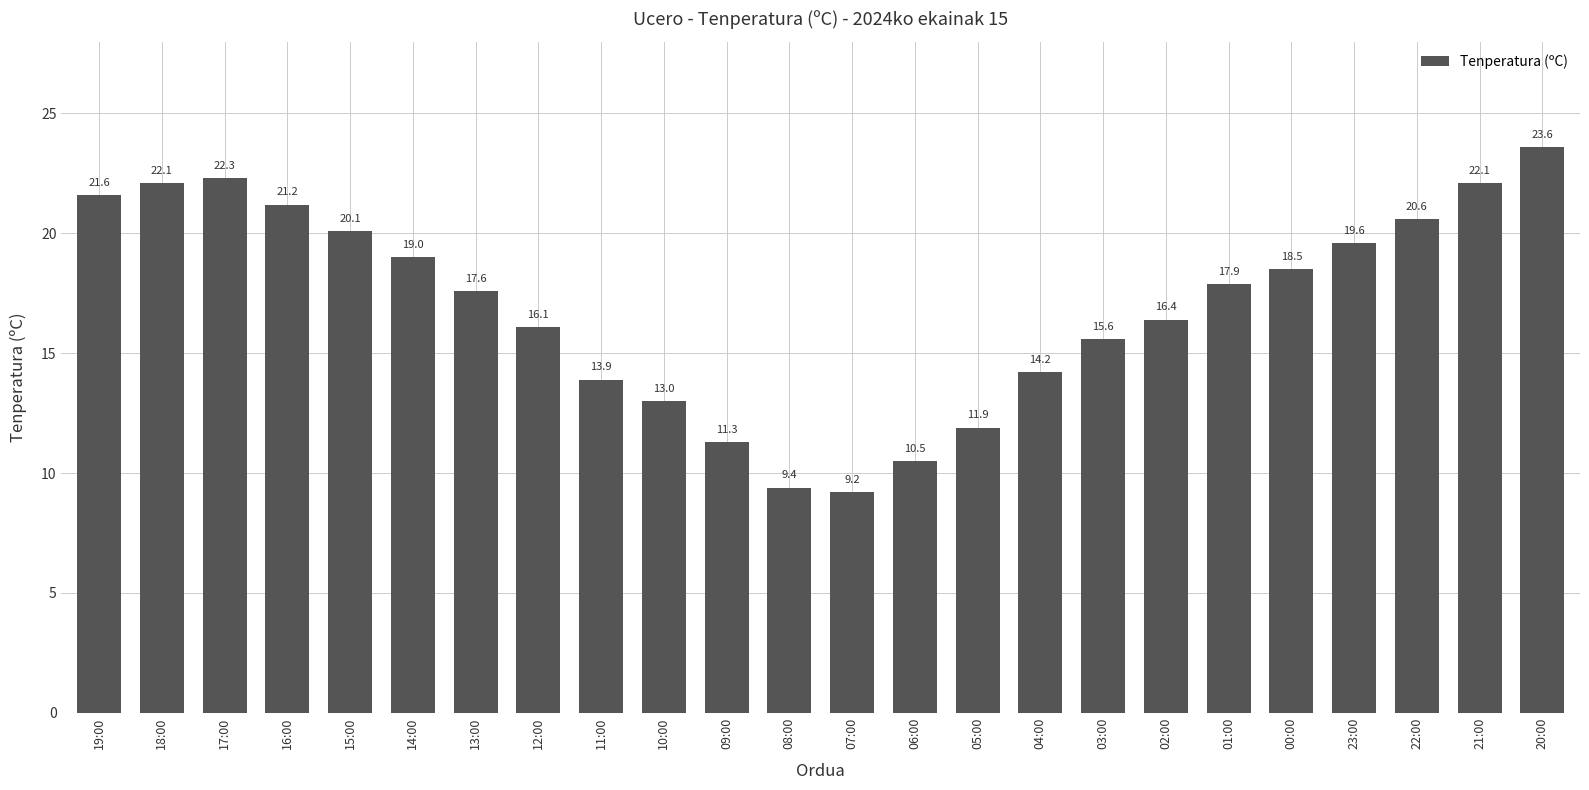

What is the maximum value shown in the chart?

23.6